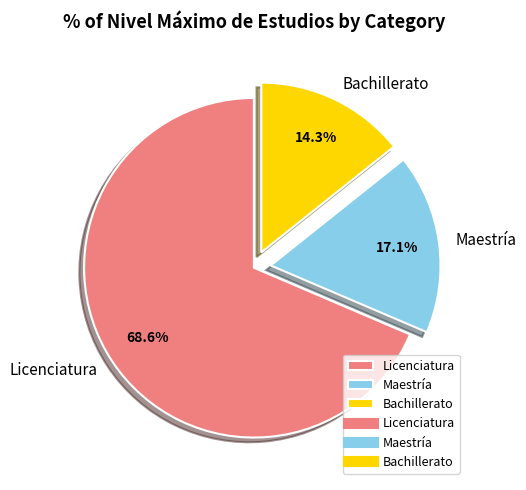

Rank the categories by value from lowest to highest.

Bachillerato, Maestría, Licenciatura